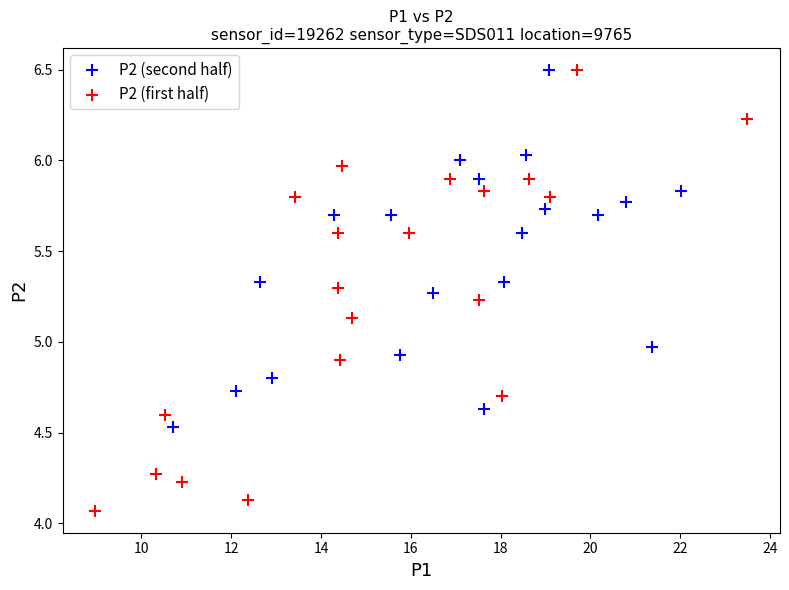

Which series contains the lowest Y value?

P2 (first half)